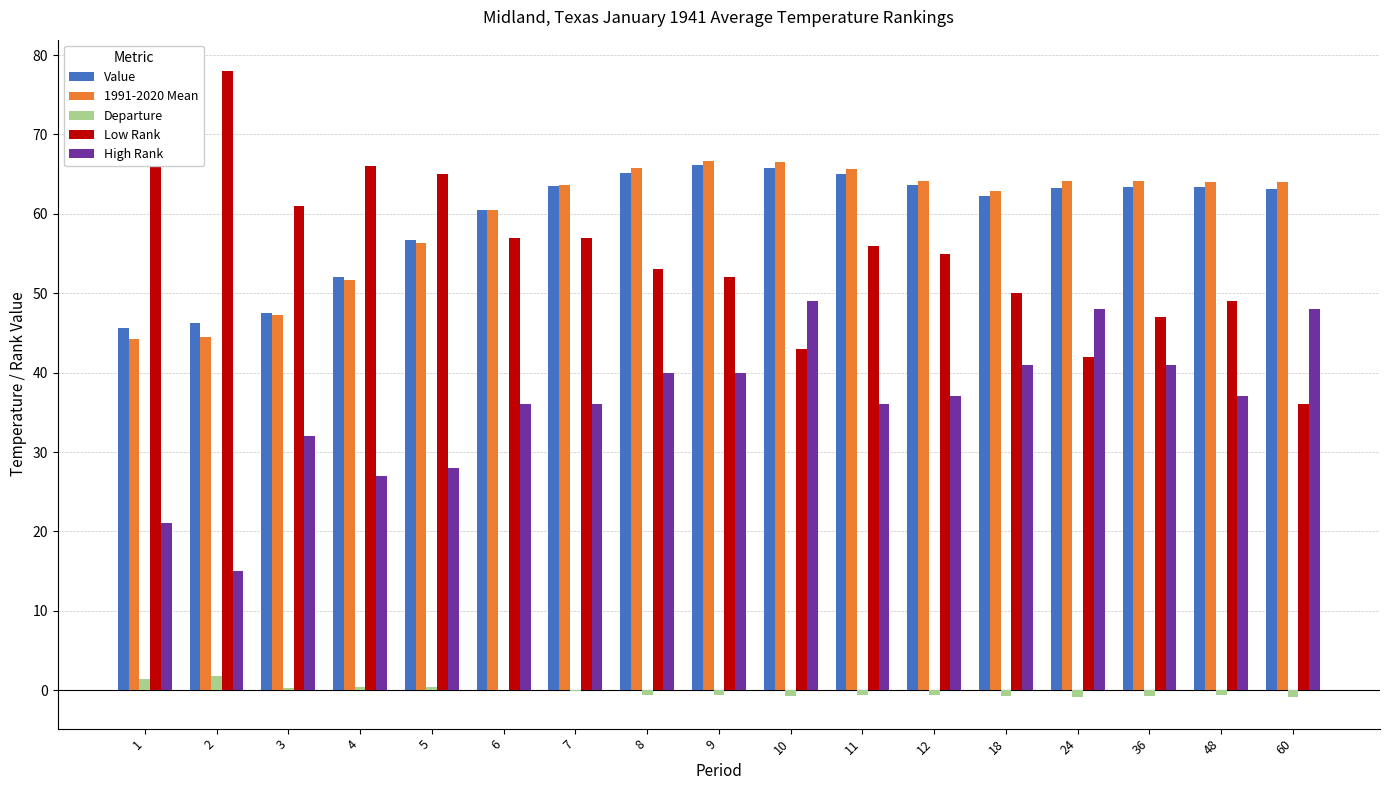

Is the value of High Rank at 36 greater than the value of Value at 60?

No